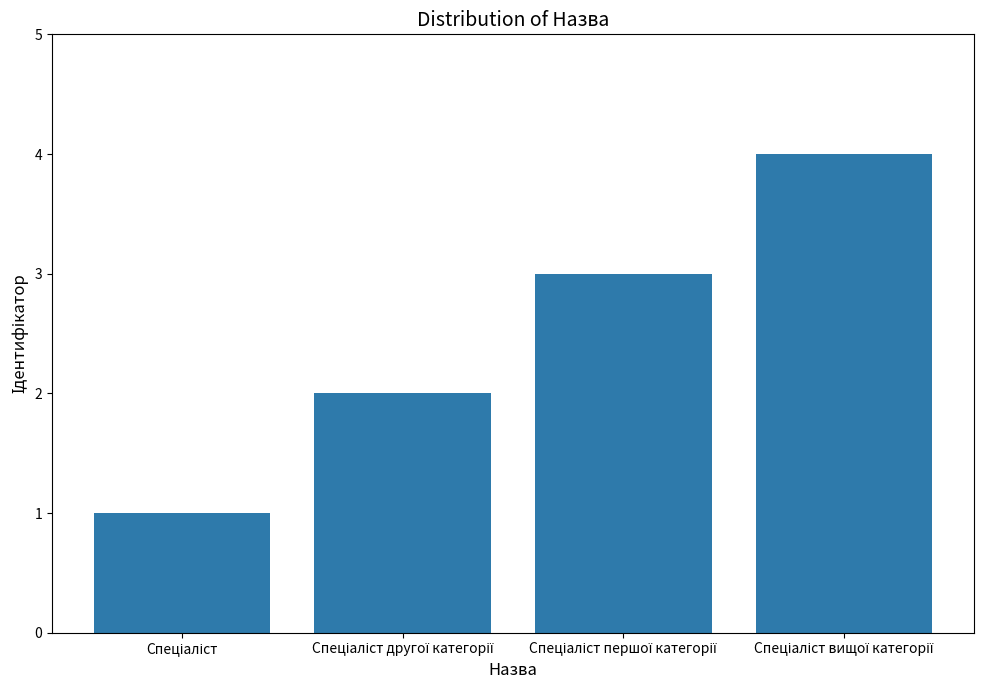

What is the difference between the maximum and minimum values?

3